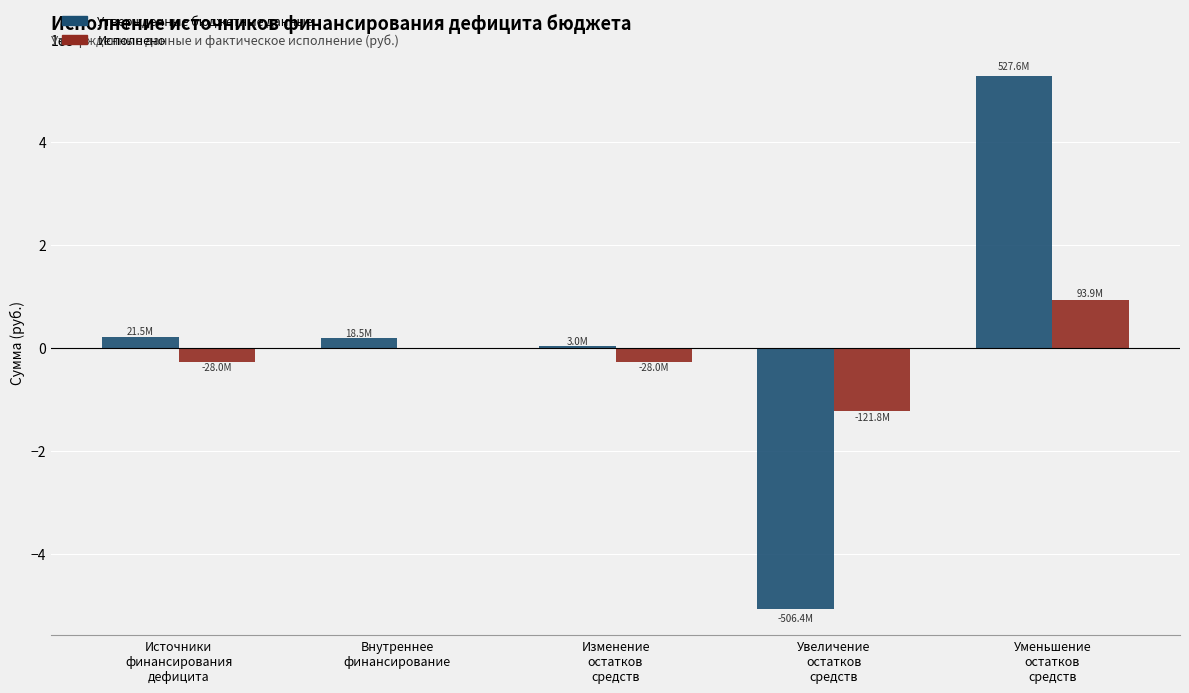

At which label does Исполнено reach its peak?

Уменьшение
остатков
средств